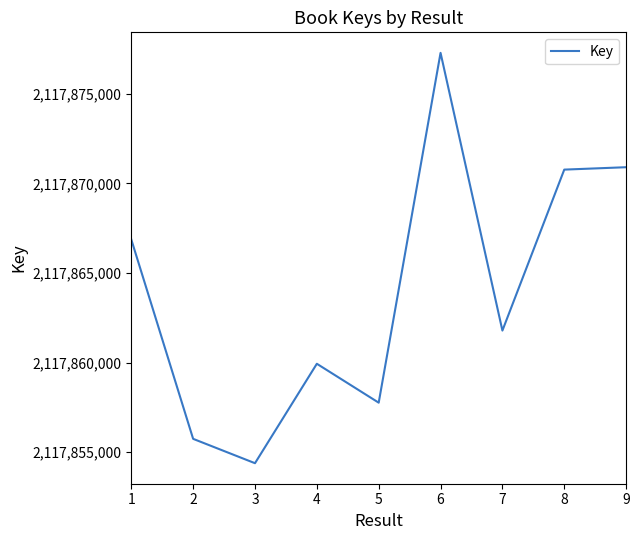

Where is the first local minimum?

3